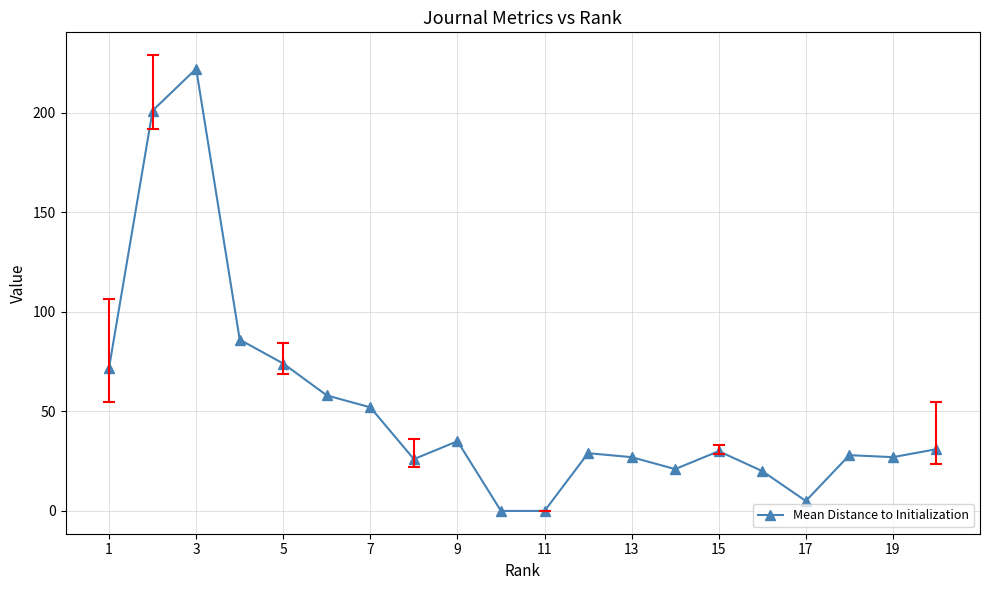

What is the difference between the maximum and minimum values?

222